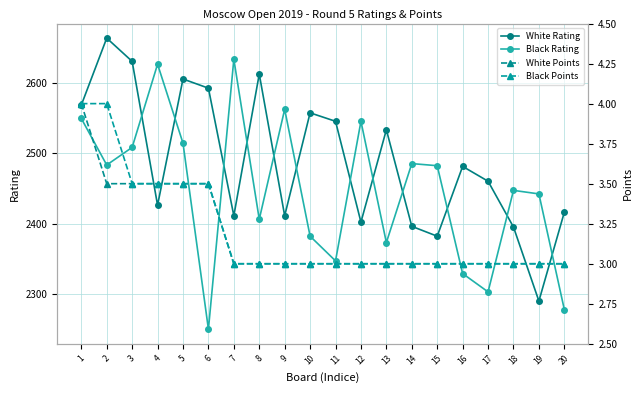

Reading left to right, list all the values displayed in this chart.

White Rating: 1=2568.0	2=2663.0	3=2630.0	4=2426.0	5=2605.0	6=2592.0	7=2411.0	8=2612.0	9=2411.0	10=2557.0	11=2545.0	12=2402.0	13=2533.0	14=2396.0	15=2382.0	16=2481.0	17=2460.0	18=2395.0	19=2290.0	20=2416.0
Black Rating: 1=2549.0	2=2483.0	3=2508.0	4=2626.0	5=2514.0	6=2250.0	7=2633.0	8=2406.0	9=2562.0	10=2382.0	11=2347.0	12=2545.0	13=2373.0	14=2485.0	15=2482.0	16=2329.0	17=2303.0	18=2447.0	19=2442.0	20=2278.0
White Points: 1=4.0	2=3.5	3=3.5	4=3.5	5=3.5	6=3.5	7=3.0	8=3.0	9=3.0	10=3.0	11=3.0	12=3.0	13=3.0	14=3.0	15=3.0	16=3.0	17=3.0	18=3.0	19=3.0	20=3.0
Black Points: 1=4.0	2=4.0	3=3.5	4=3.5	5=3.5	6=3.5	7=3.0	8=3.0	9=3.0	10=3.0	11=3.0	12=3.0	13=3.0	14=3.0	15=3.0	16=3.0	17=3.0	18=3.0	19=3.0	20=3.0